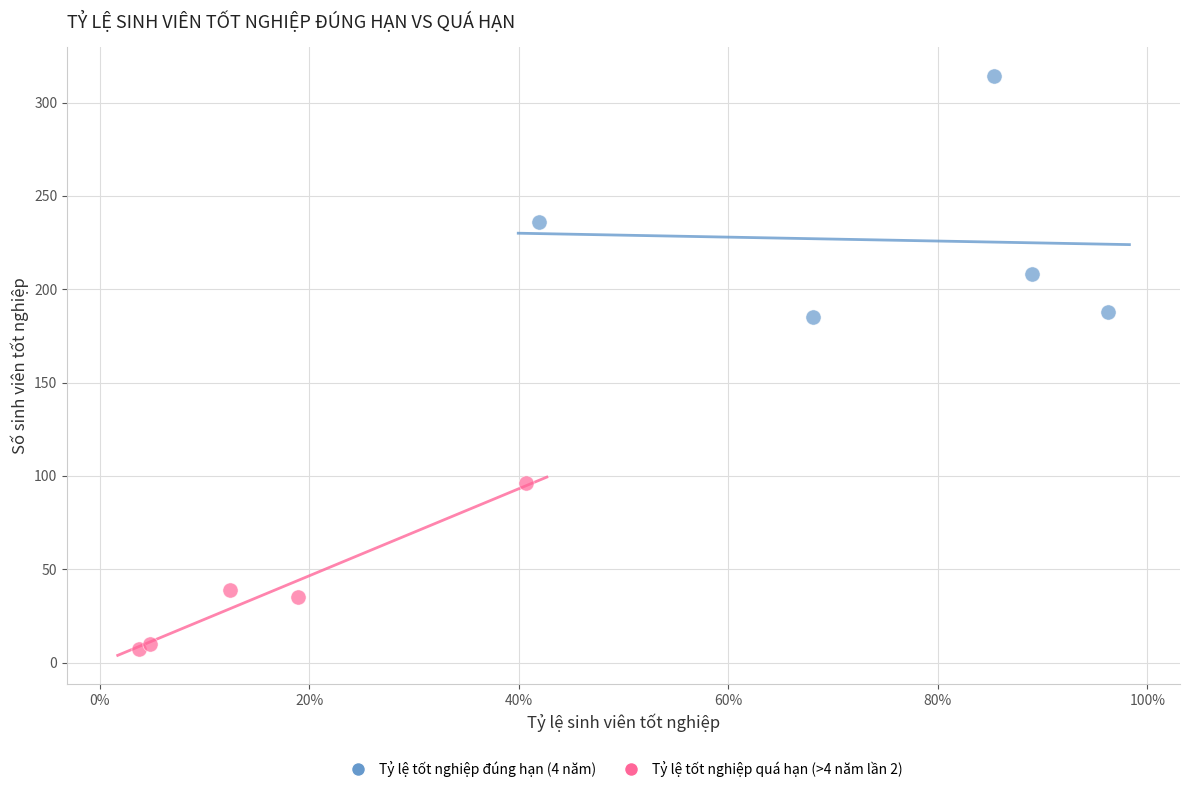

Which series has the largest Y range (max minus min)?

Tỷ lệ tốt nghiệp đúng hạn (4 năm)